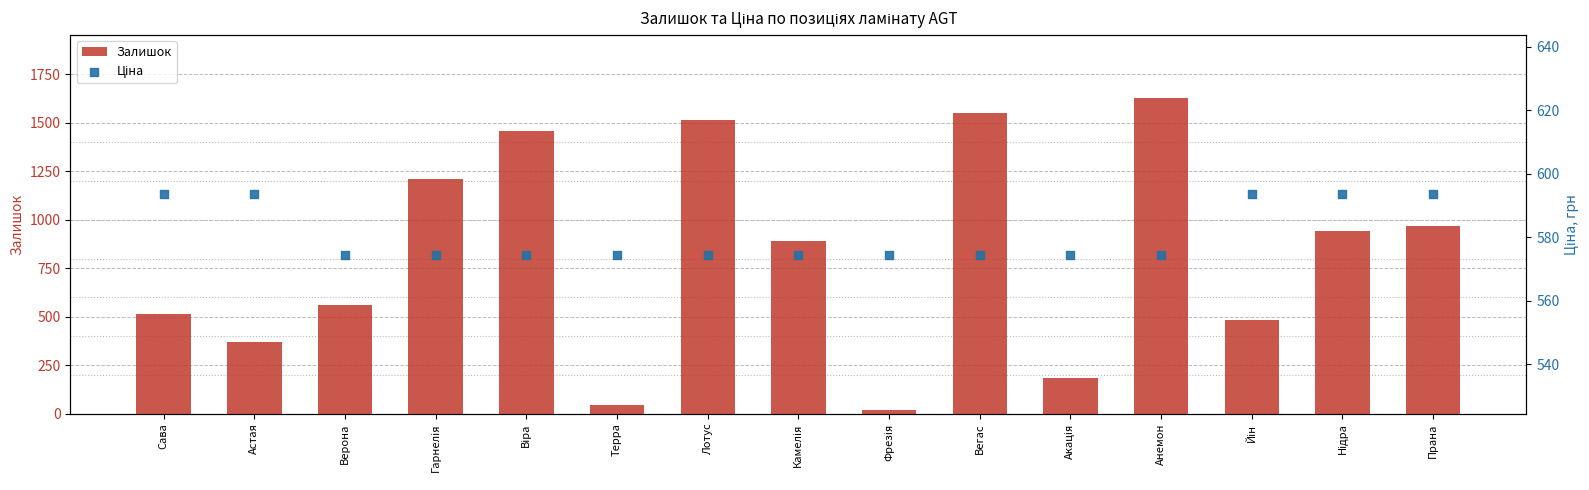

Which series has the widest spread of Y values?

Залишок